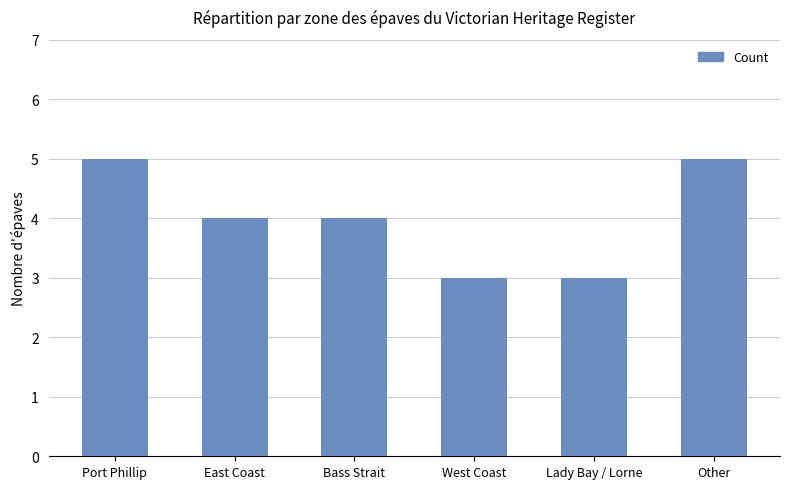

Are the bars horizontal?

No